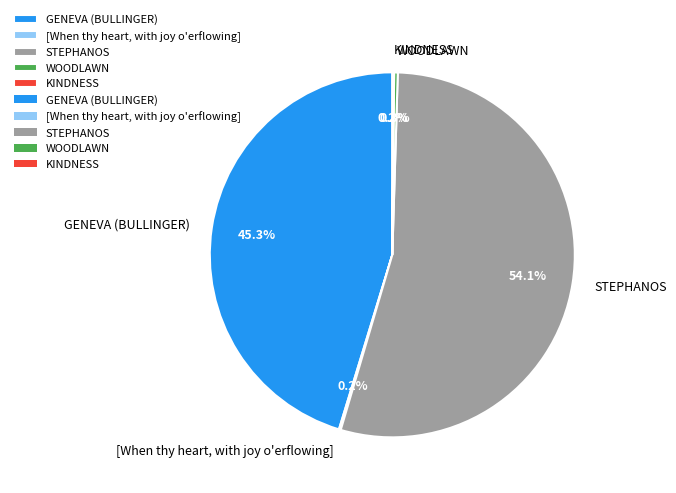

What is the largest slice in the pie chart?

STEPHANOS